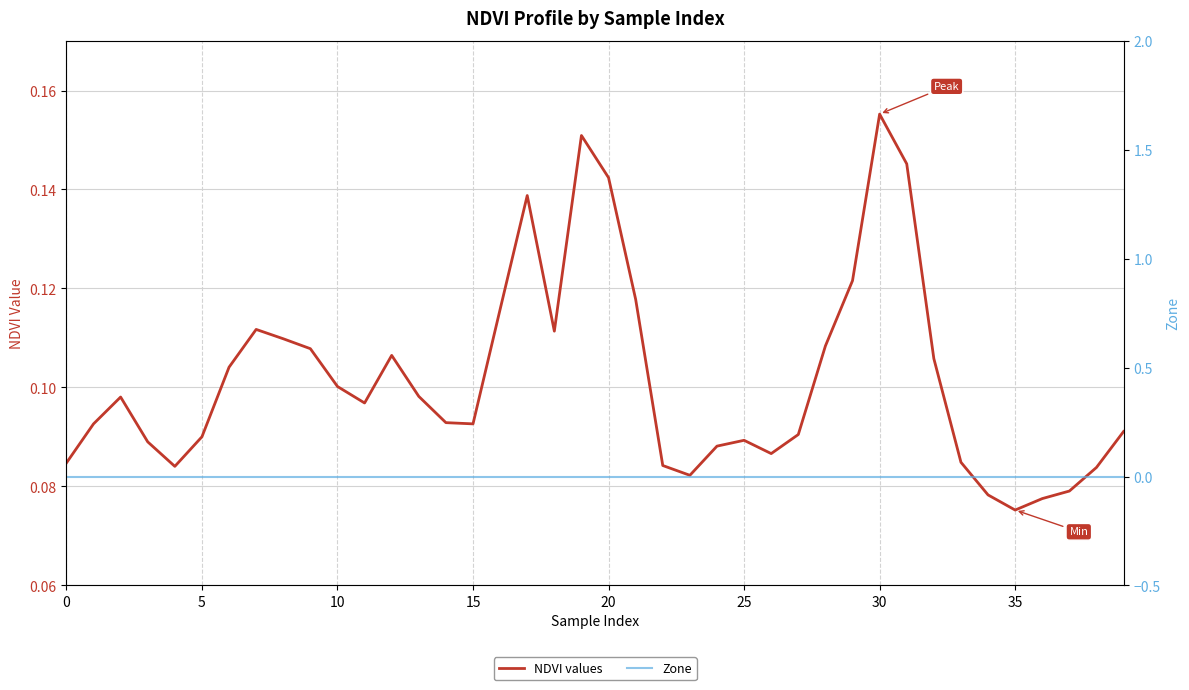

Between 11 and 18, which is larger?

18